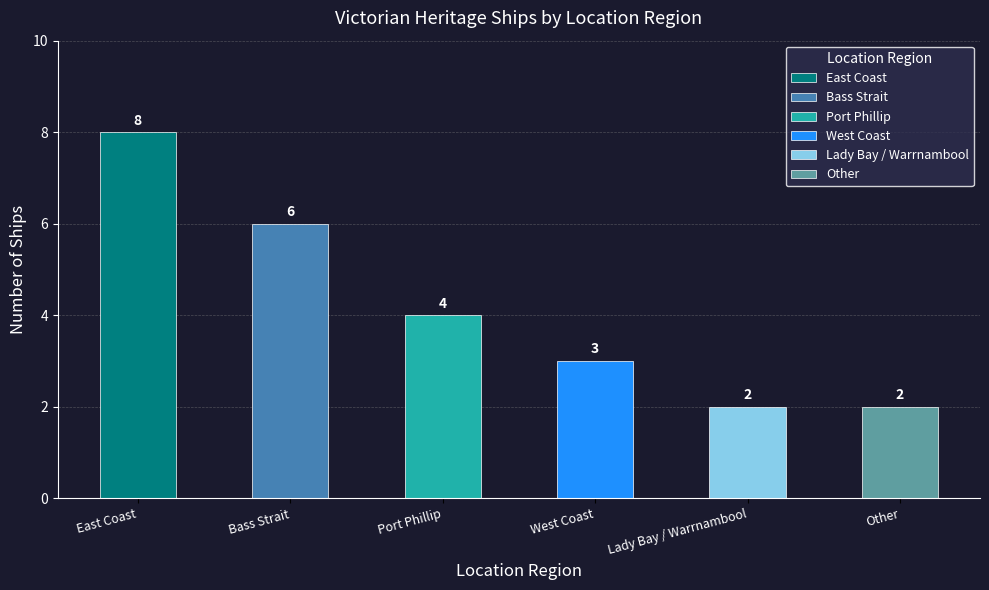

How many values are between 2 and 6?

5